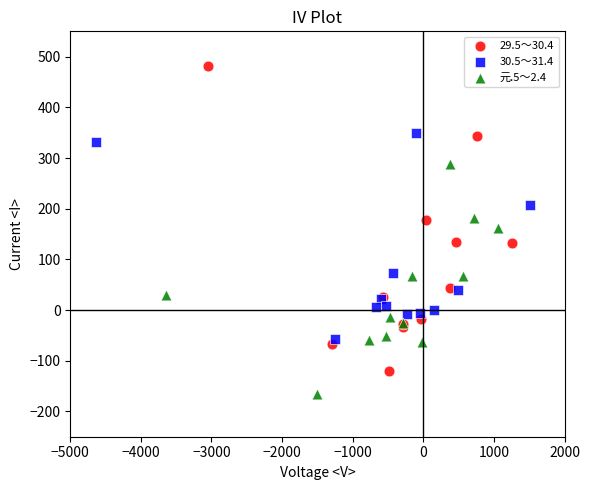

Which series reaches the maximum Y coordinate?

29.5～30.4